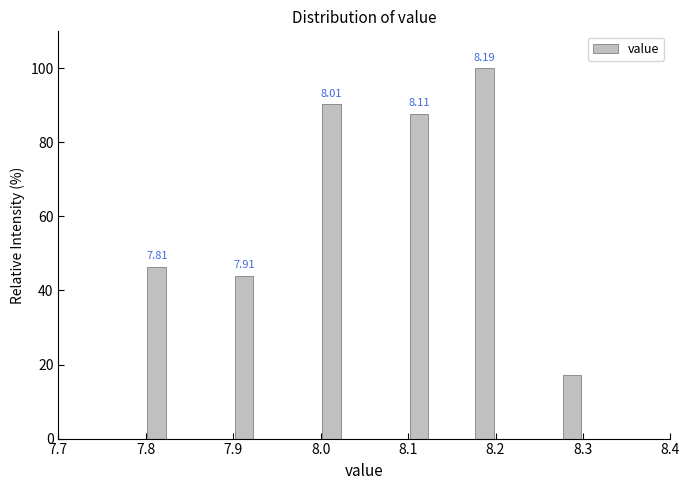

Read against the x-axis, roughly where is the centre of the tallest bar?

8.19